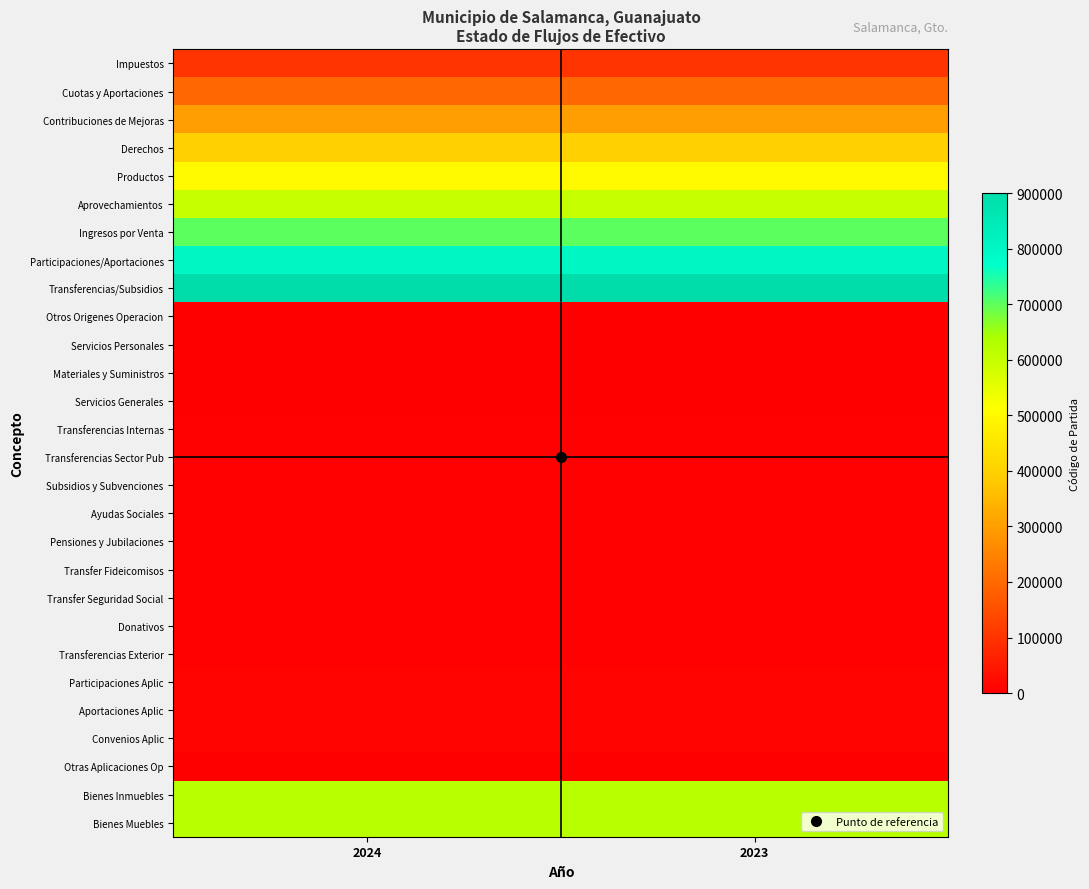

How many data points does each series have?

2